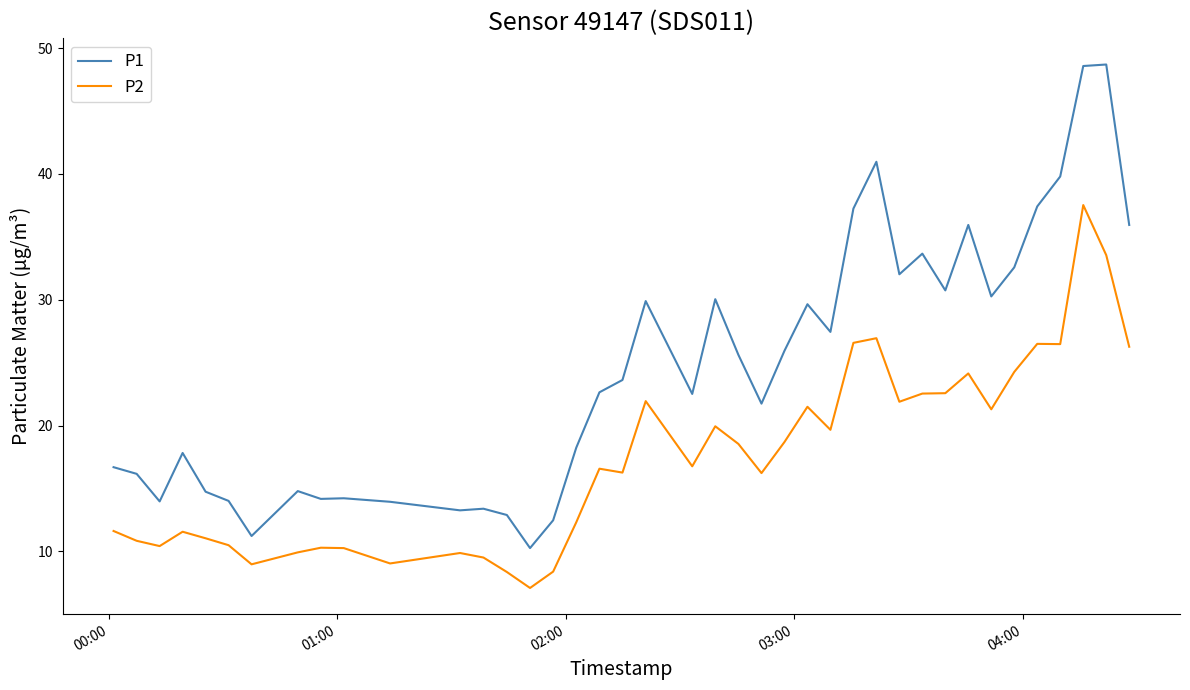

What is the greatest value displayed?

48.7